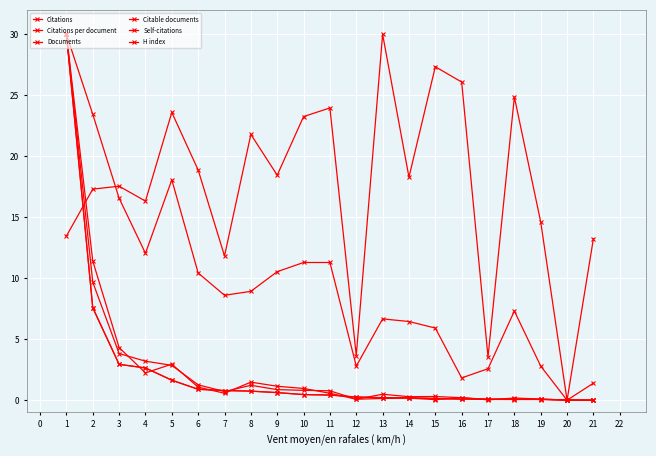

Where is the first local maximum for Citations per document?

2